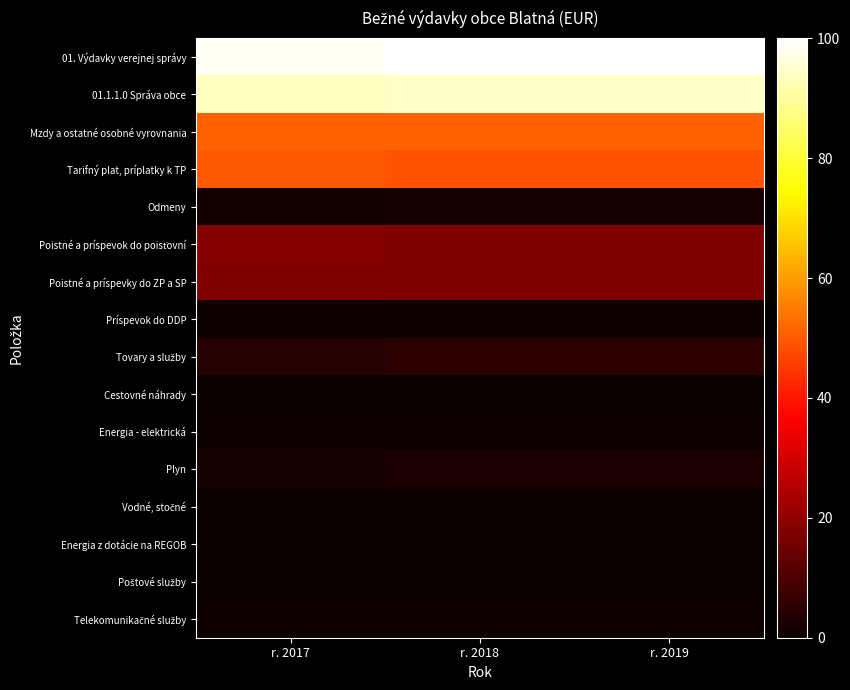

At r. 2017, list the series in order from largest to smallest.

01. Výdavky verejnej správy, 01.1.1.0 Správa obce, Mzdy a ostatné osobné vyrovnania, Tarifný plat, príplatky k TP, Poistné a príspevok do poisťovní, Poistné a príspevky do ZP a SP, Tovary a služby, Plyn, Odmeny, Telekomunikačné služby, Príspevok do DDP, Energia - elektrická, Poštové služby, Vodné, stočné, Energia z dotácie na REGOB, Cestovné náhrady